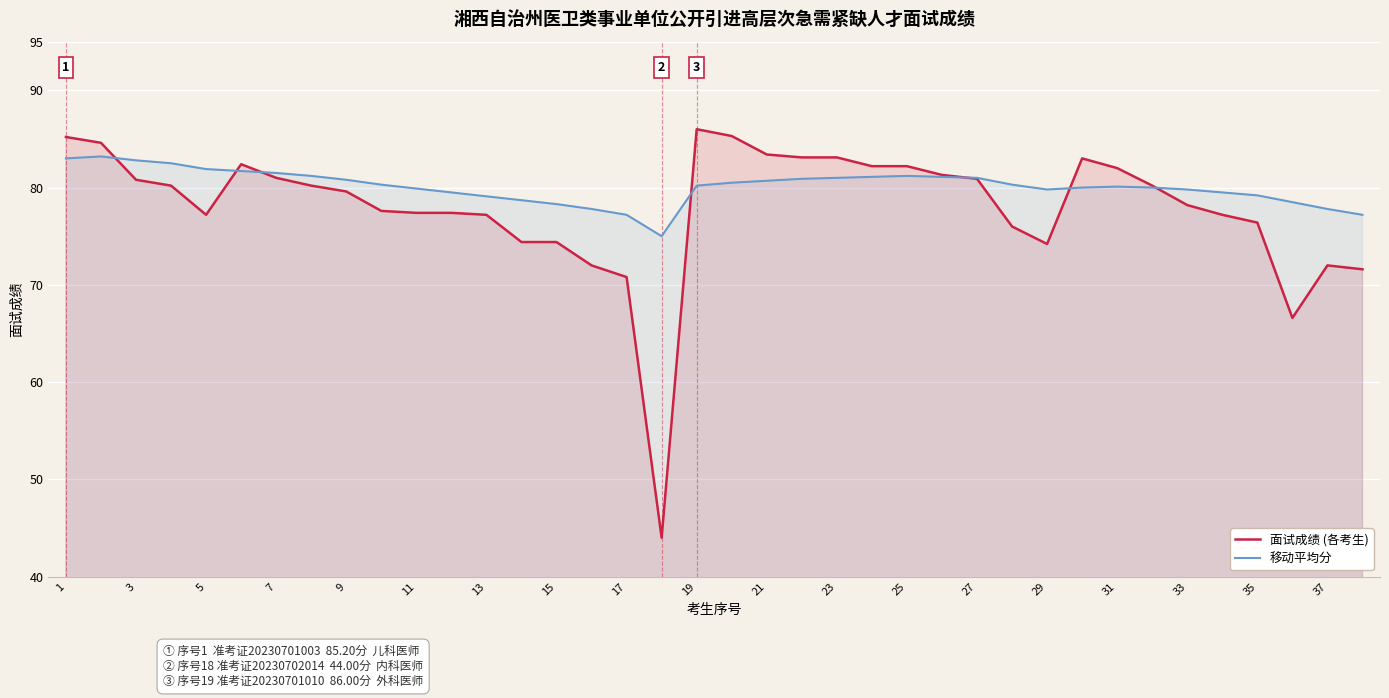

How many lines are shown in the chart?

2